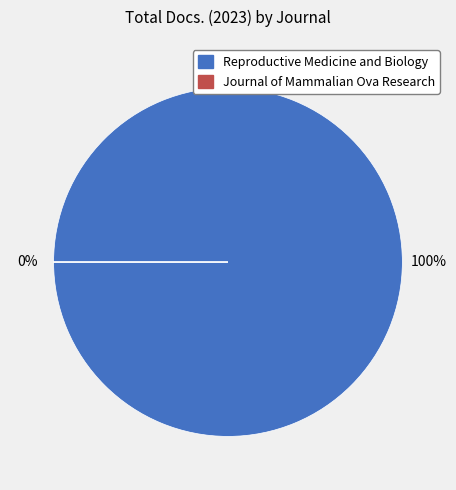

How many slices are in this pie chart?

2